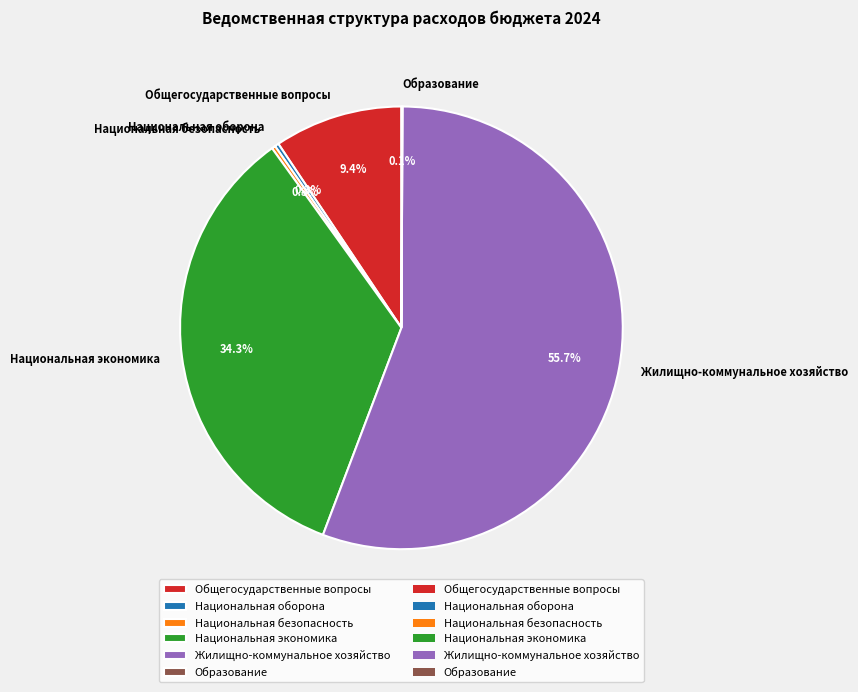

What portion of the pie excludes Общегосударственные вопросы?

90.6%